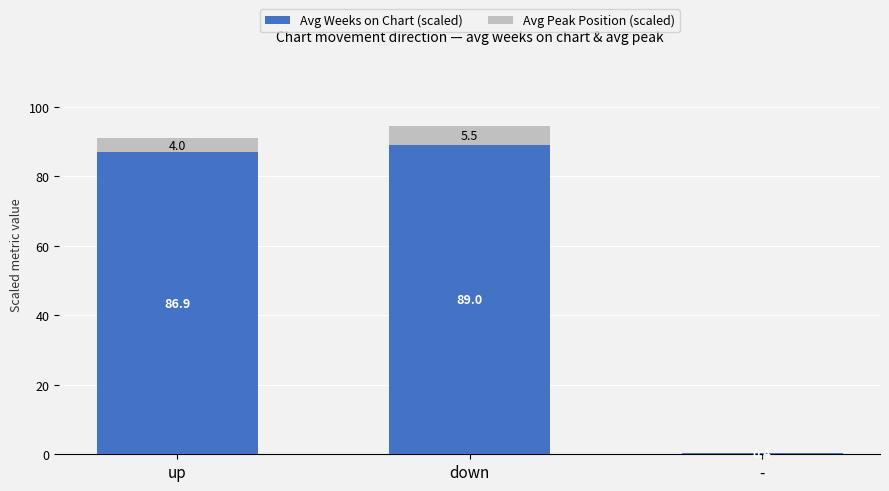

What is the approximate value of Avg Weeks on Chart (scaled) at -?

0.4